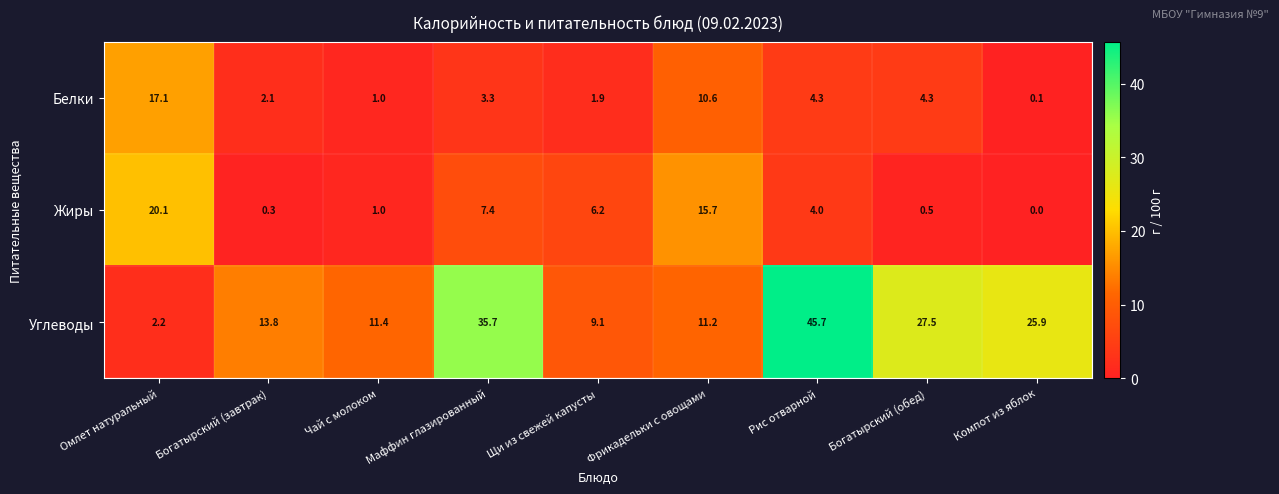

What is the difference between the Жиры values at Маффин глазированный and Фрикадельки с овощами?

8.3